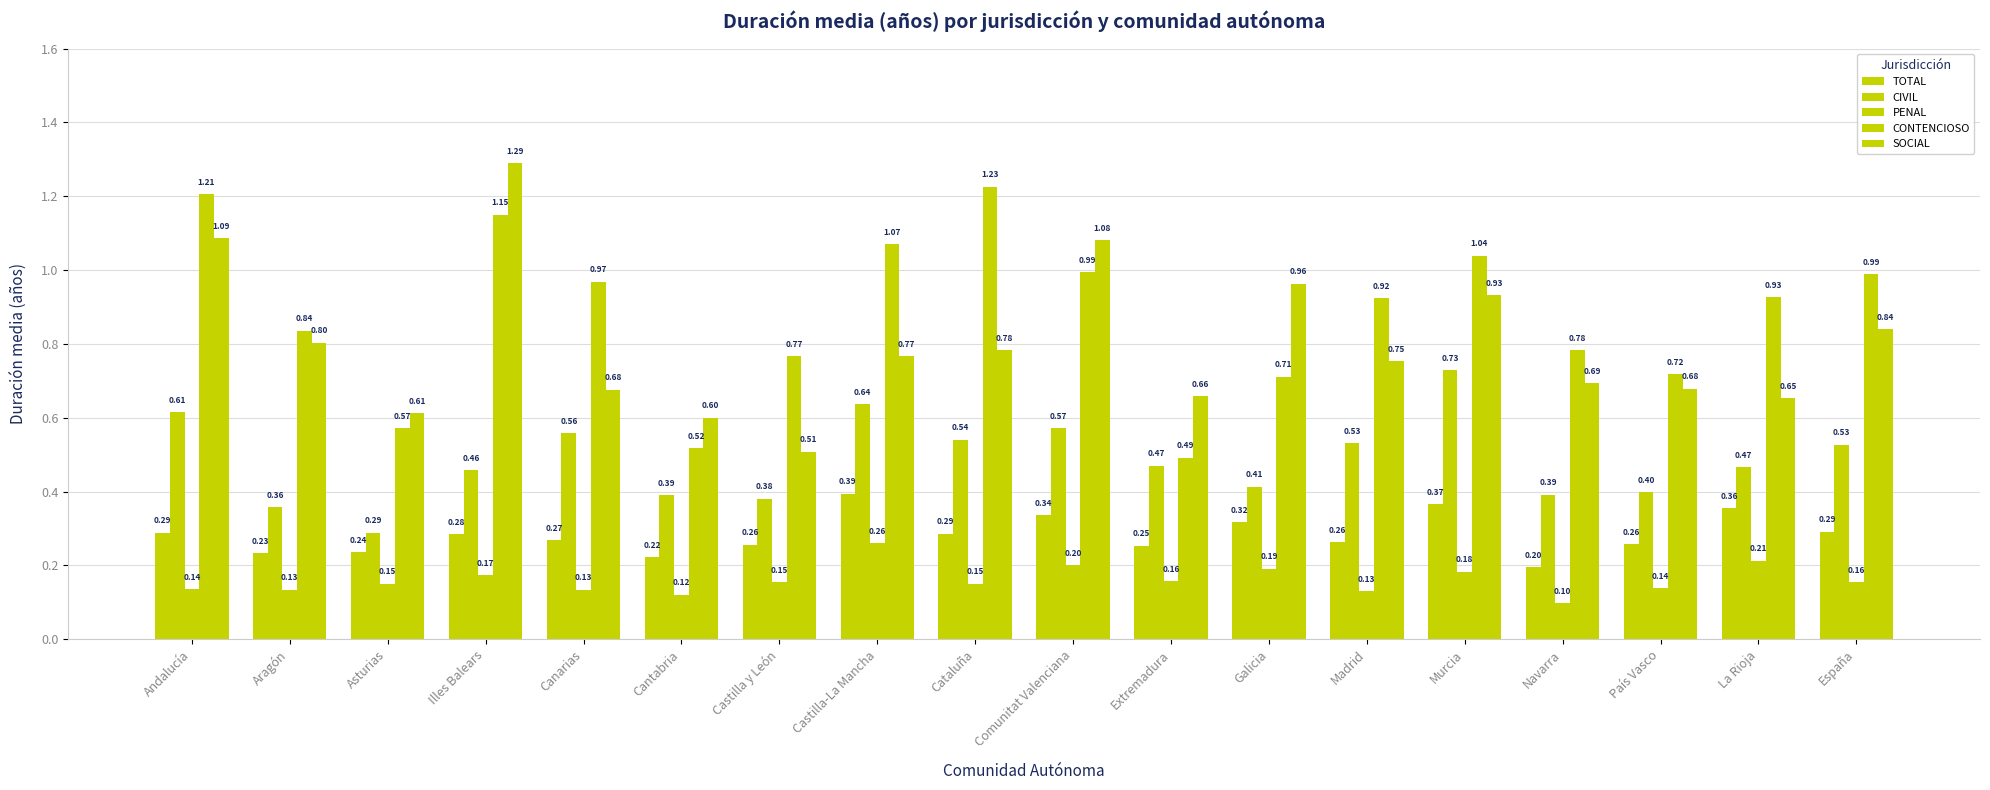

How many bars are there in total?

90